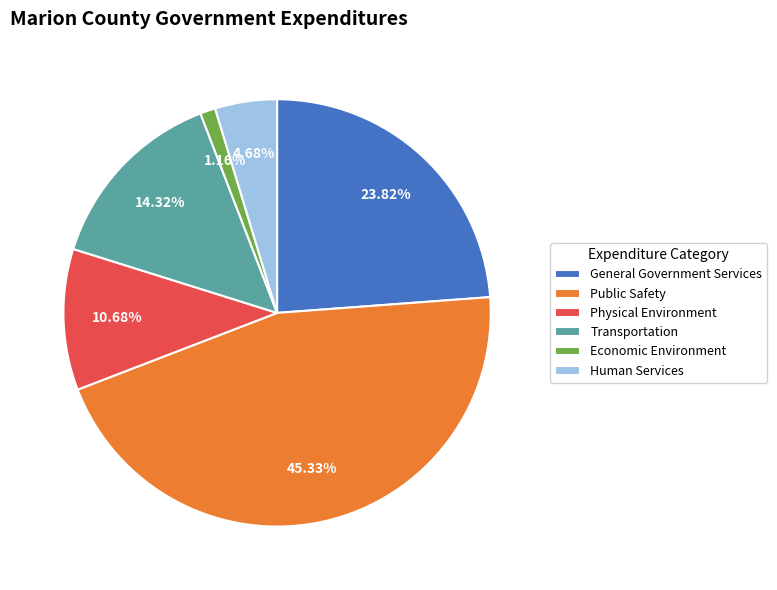

What is the ratio of the value at Human Services to the value at General Government Services?

0.2